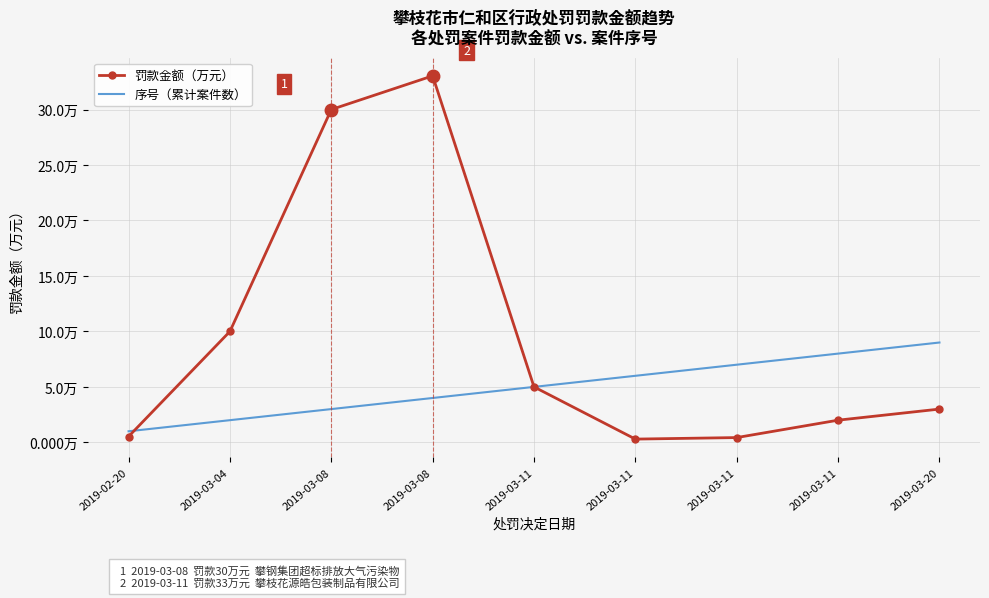

What is the label of the 6th point from the right?

2019-03-08